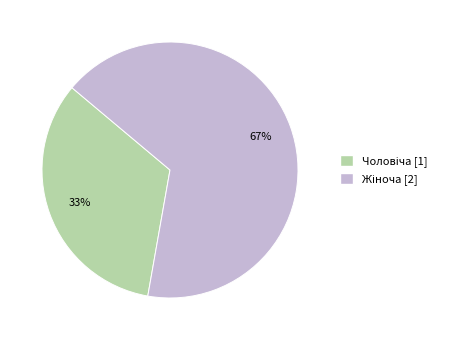

To the nearest percent, what is the average slice percentage?

50%